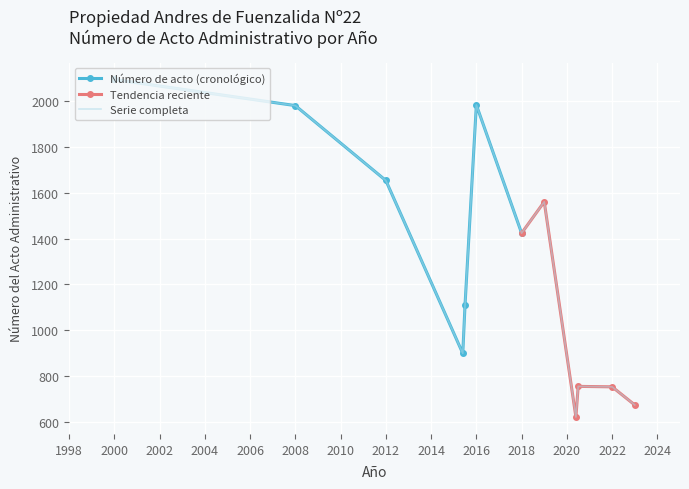

Reading left to right, extract all data points from this chart.

2095	1981	1654	899	1111	1984	1424	1561	621	755	753	674